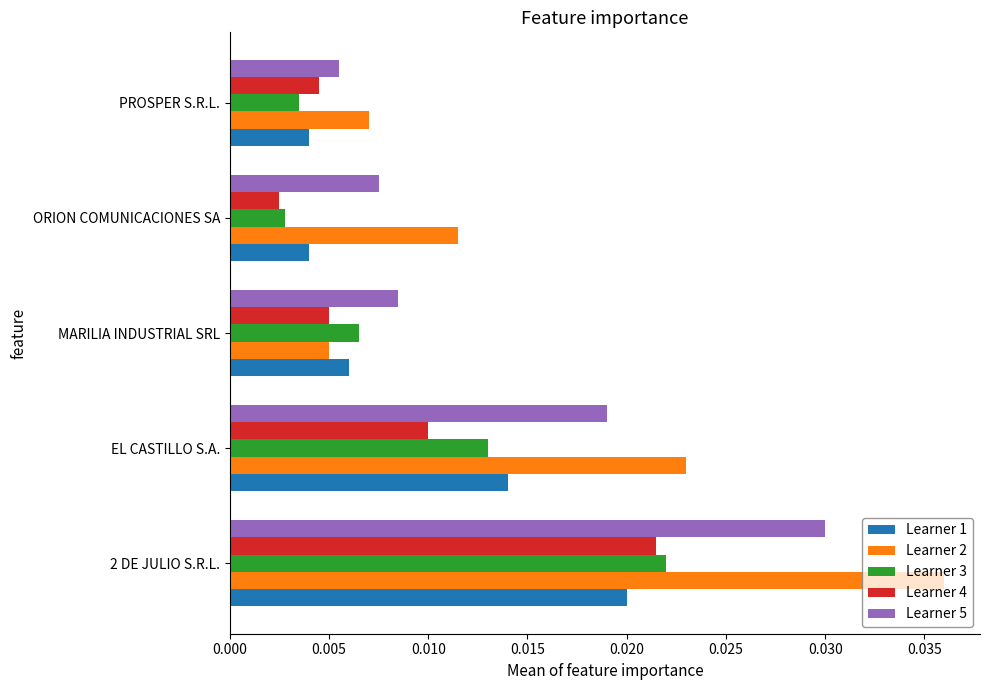

Which label corresponds to the largest value in the chart?

2 DE JULIO S.R.L.